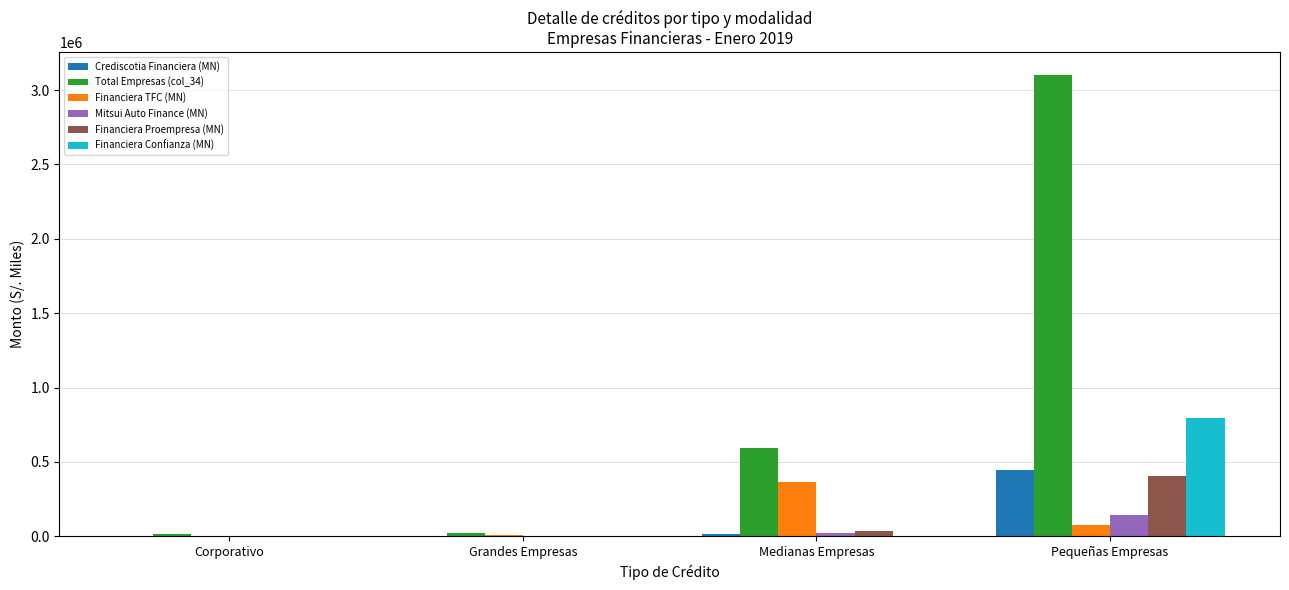

What is the maximum value shown in the chart?

3101341.8